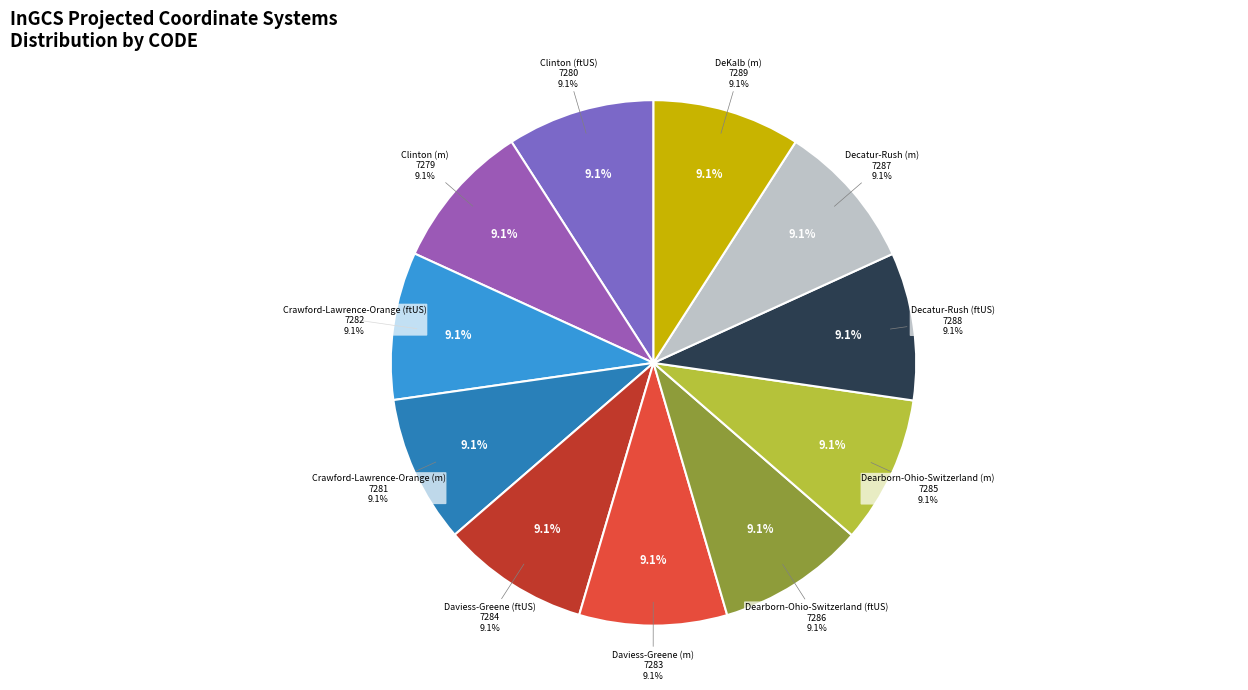

Combined, what portion of the pie is Clinton (m) and Daviess-Greene (ftUS)?

18.2%